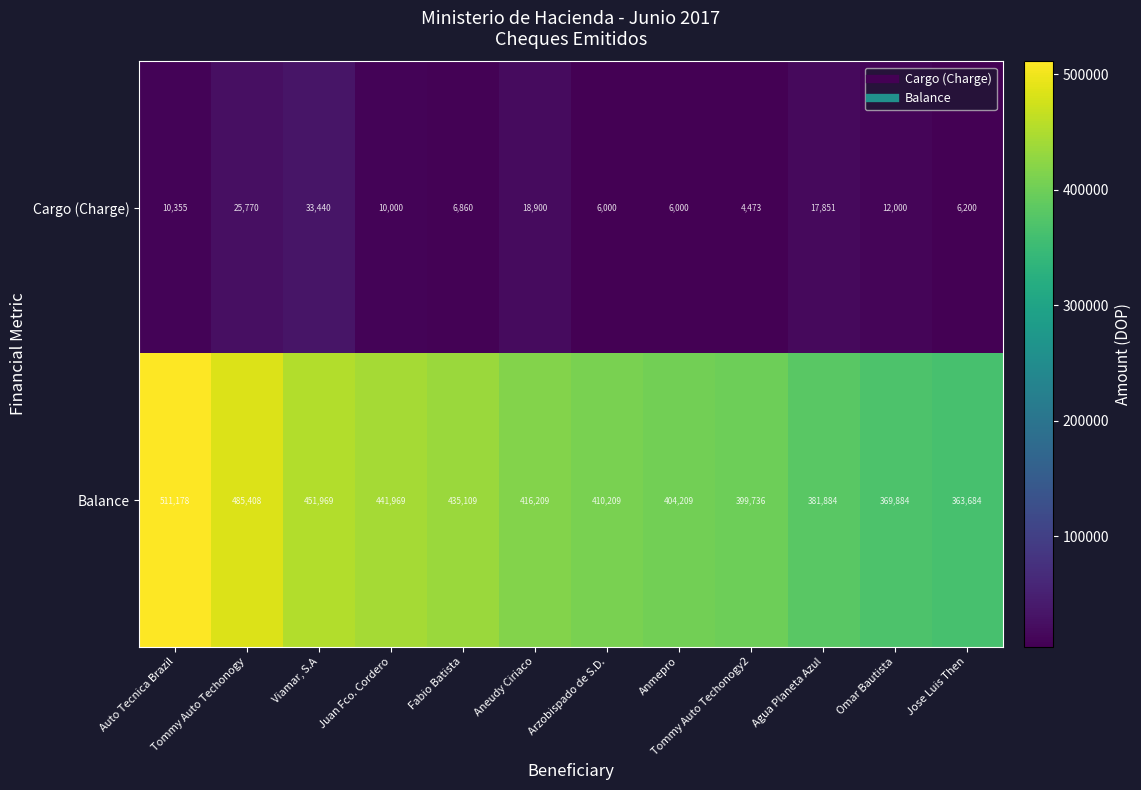

Is it true that Balance equals 410209 at Arzobispado de S.D.?

True